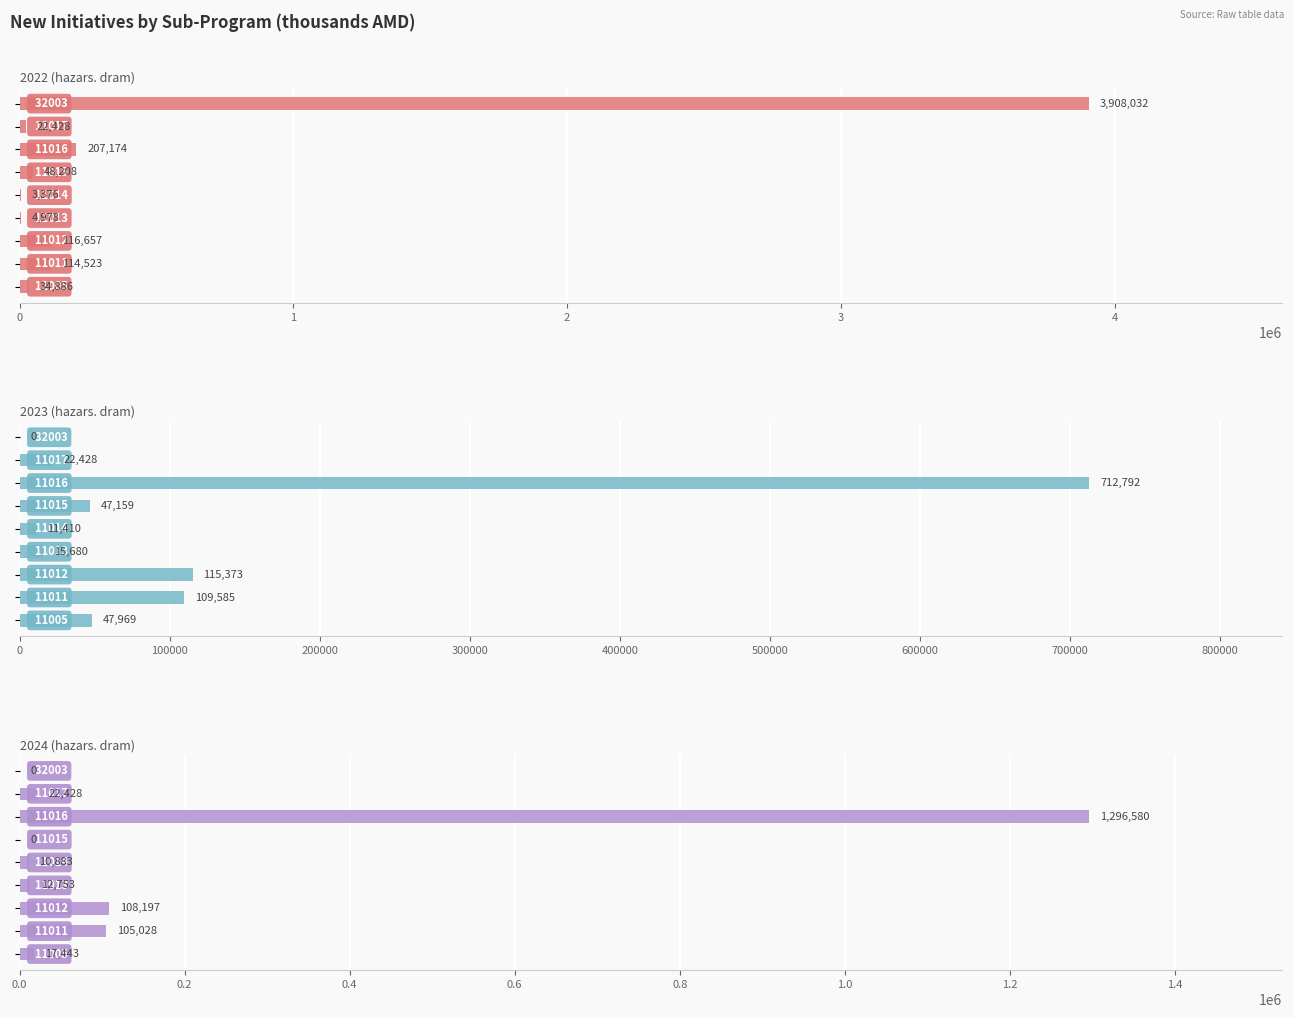

Is the value of 2023 (հazars. dram) at 0 greater than the value of 2024 (հazars. dram) at 6?

No